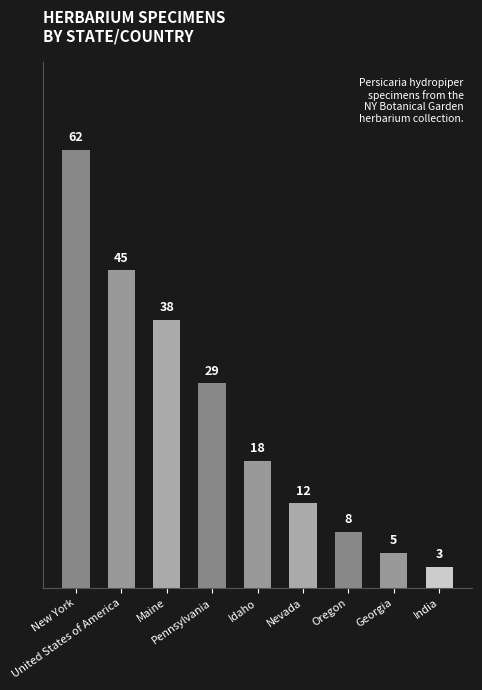

What is the label of the 1st bar from the right?

India